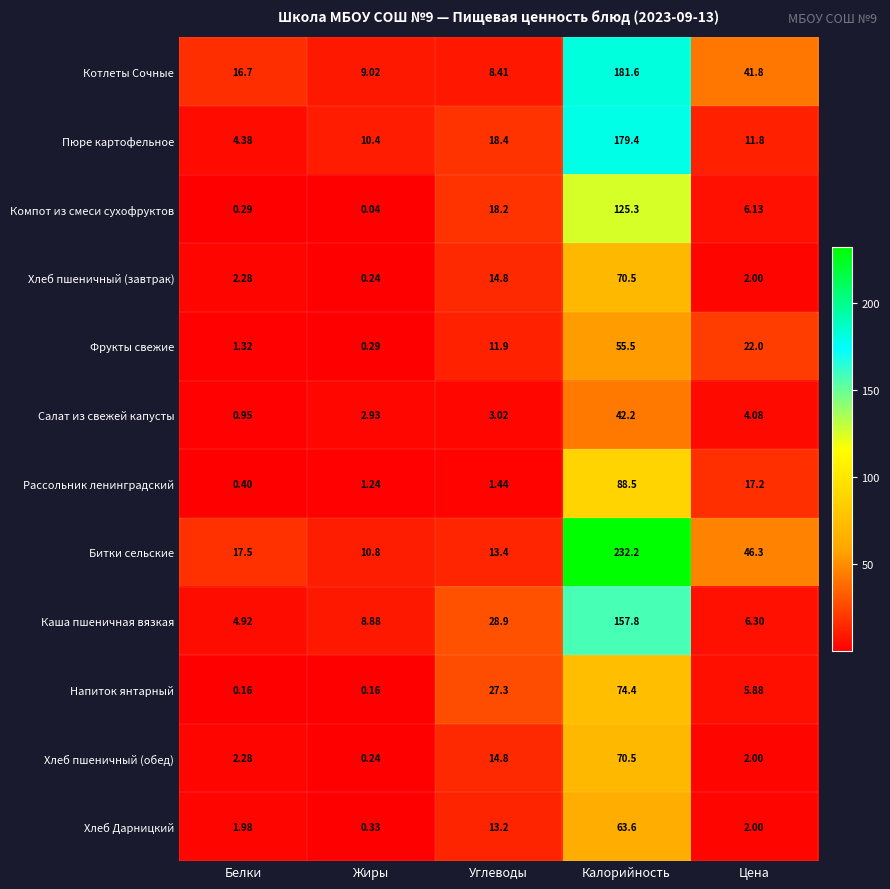

Where does the Котлеты Сочные series first go above 16?

Белки